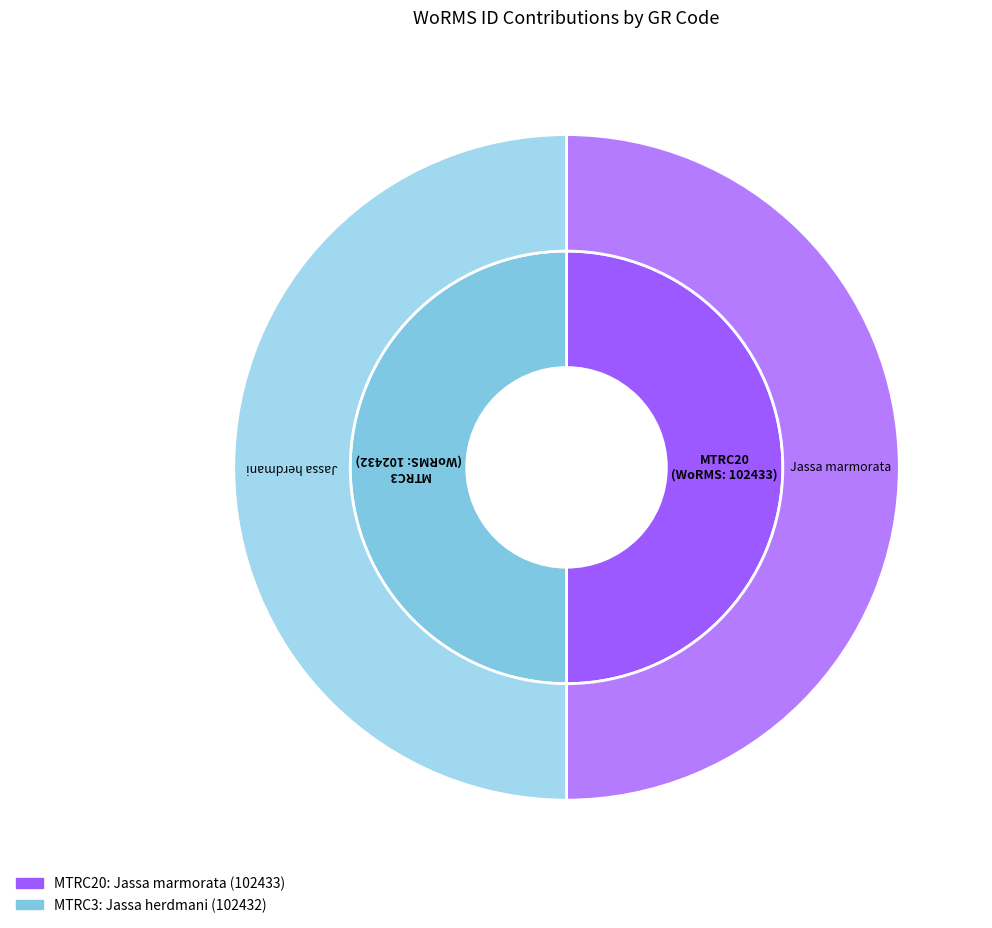

Does any single category account for the majority?

Yes